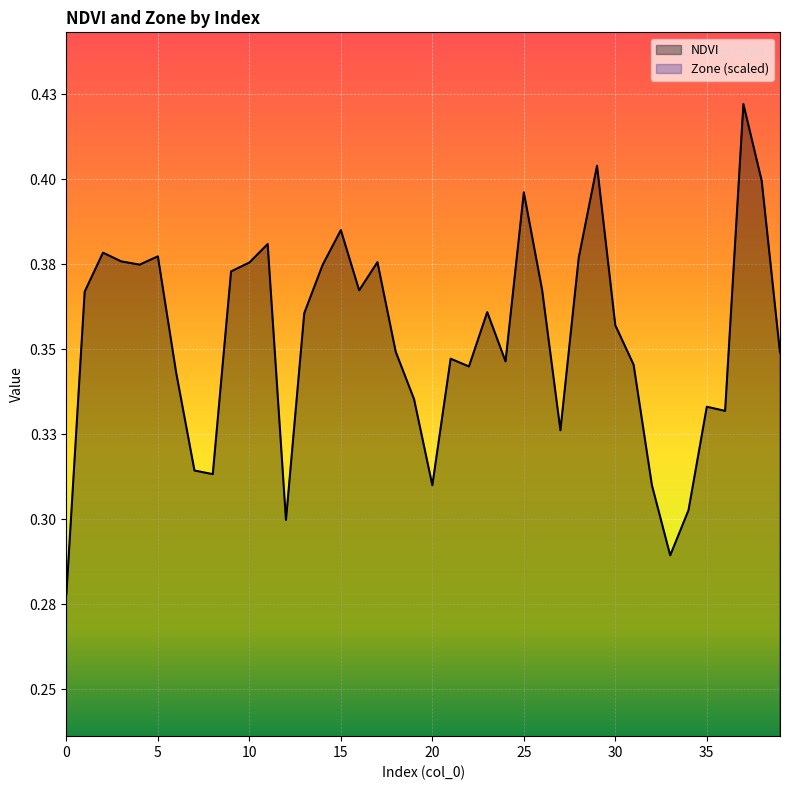

Rank the categories by NDVI value from highest to lowest.

37, 29, 38, 25, 15, 11, 2, 5, 28, 3, 17, 10, 4, 14, 9, 26, 16, 1, 23, 13, 30, 18, 39, 21, 24, 31, 22, 6, 19, 35, 36, 27, 7, 8, 32, 20, 34, 12, 33, 0